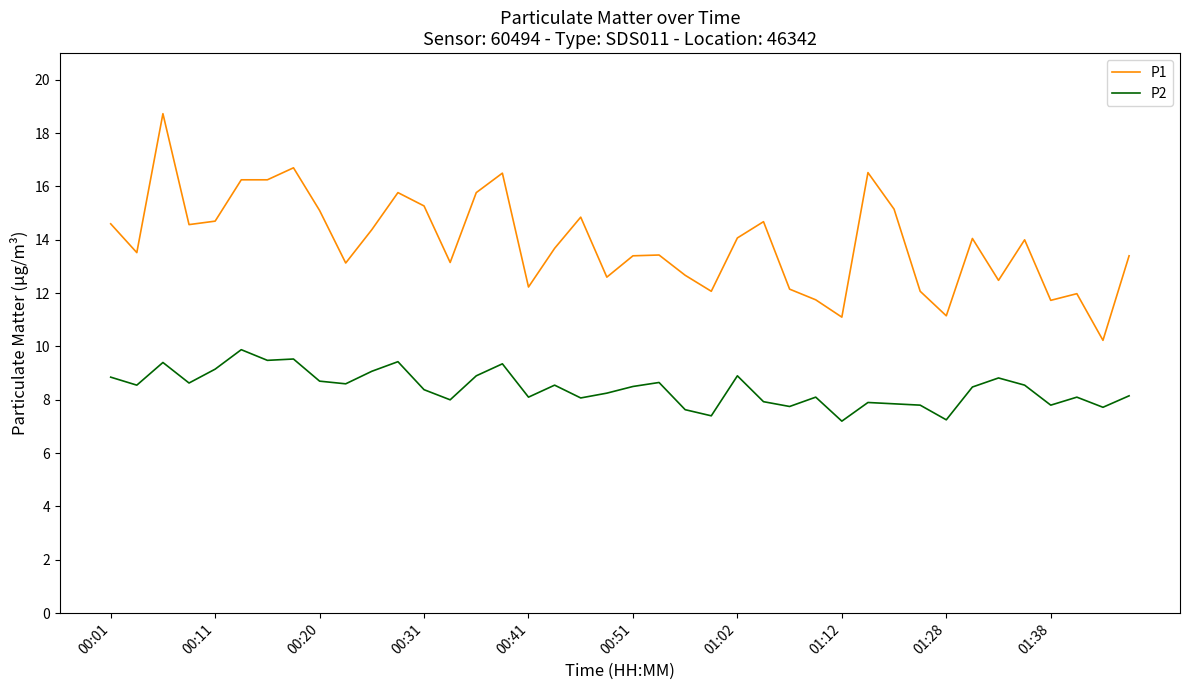

Which series has the largest total across all categories?

P1